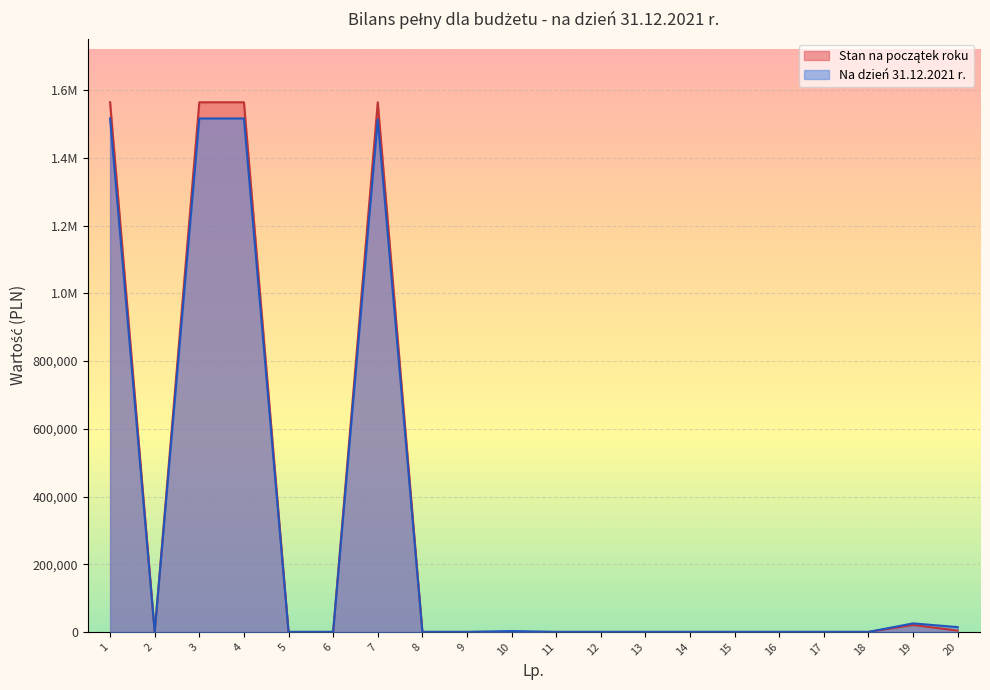

Which series changed the most between 12 and 18?

Na dzień 31.12.2021 r.